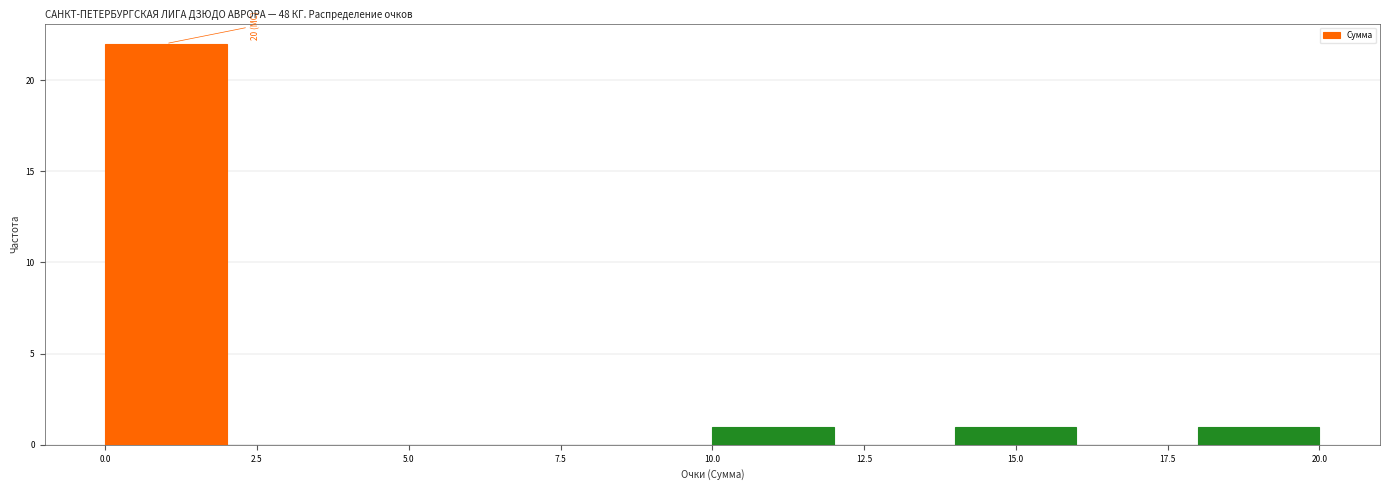

Over which range of the x-axis is the bar tallest?

0 to 2